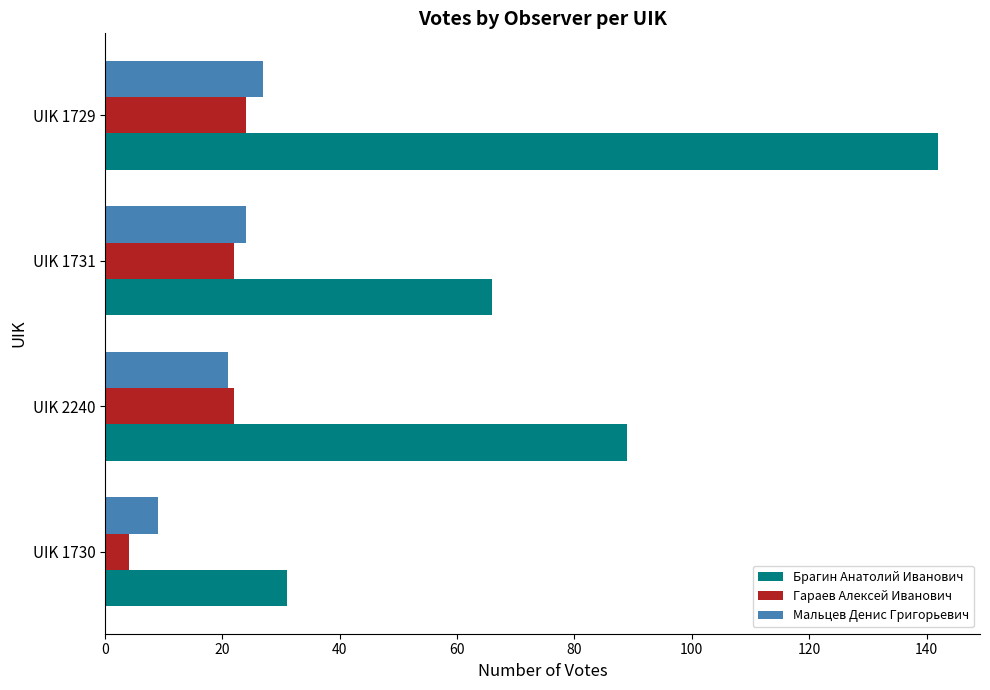

Which label corresponds to the largest value in the chart?

UIK 1729